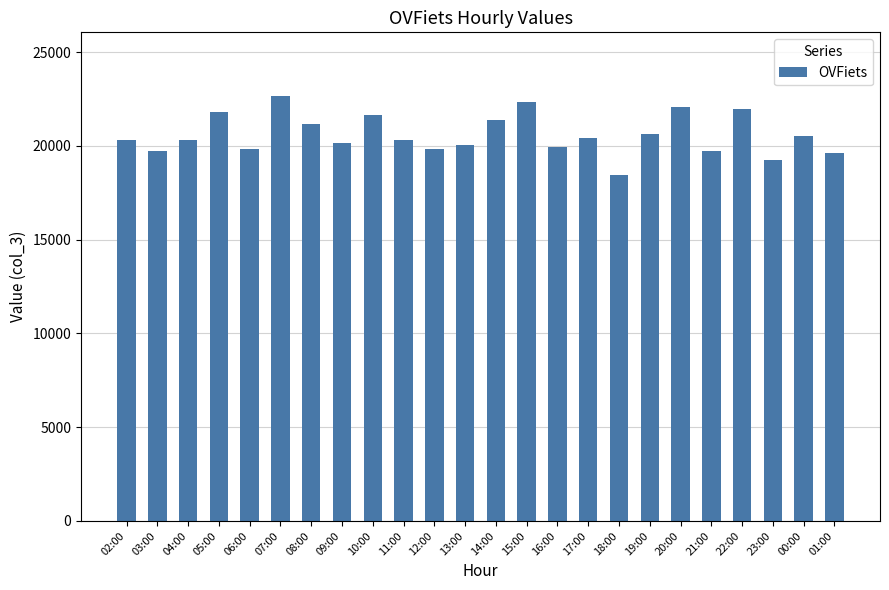

Read the value at 23:00, to the nearest 50.

19250